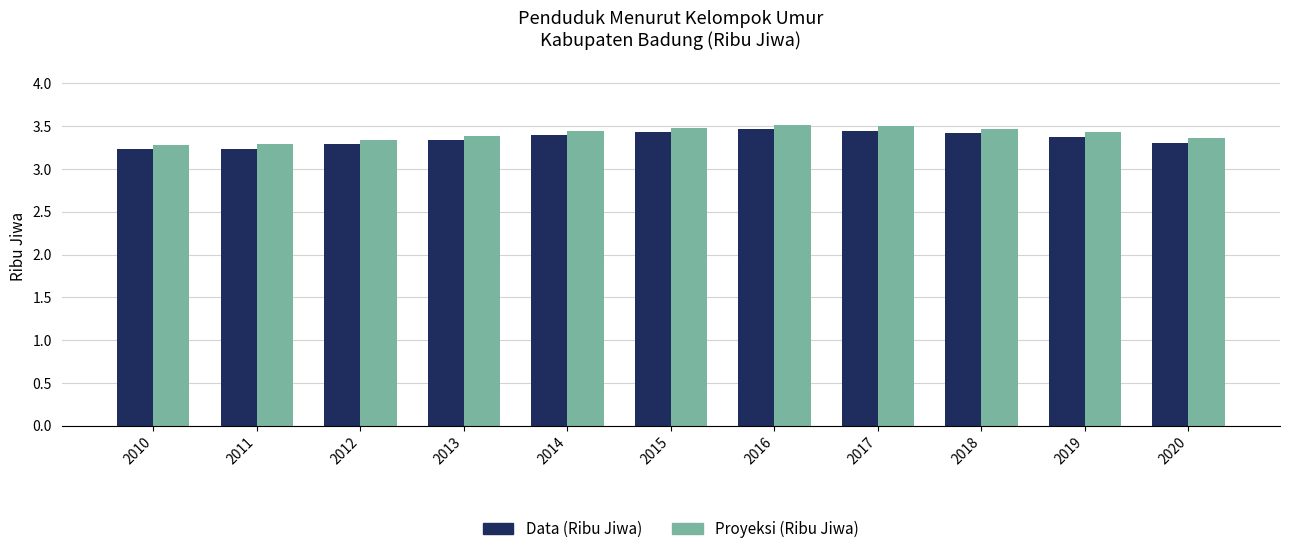

True or false: Data (Ribu Jiwa) has a value of 3.5 at 2017.

True